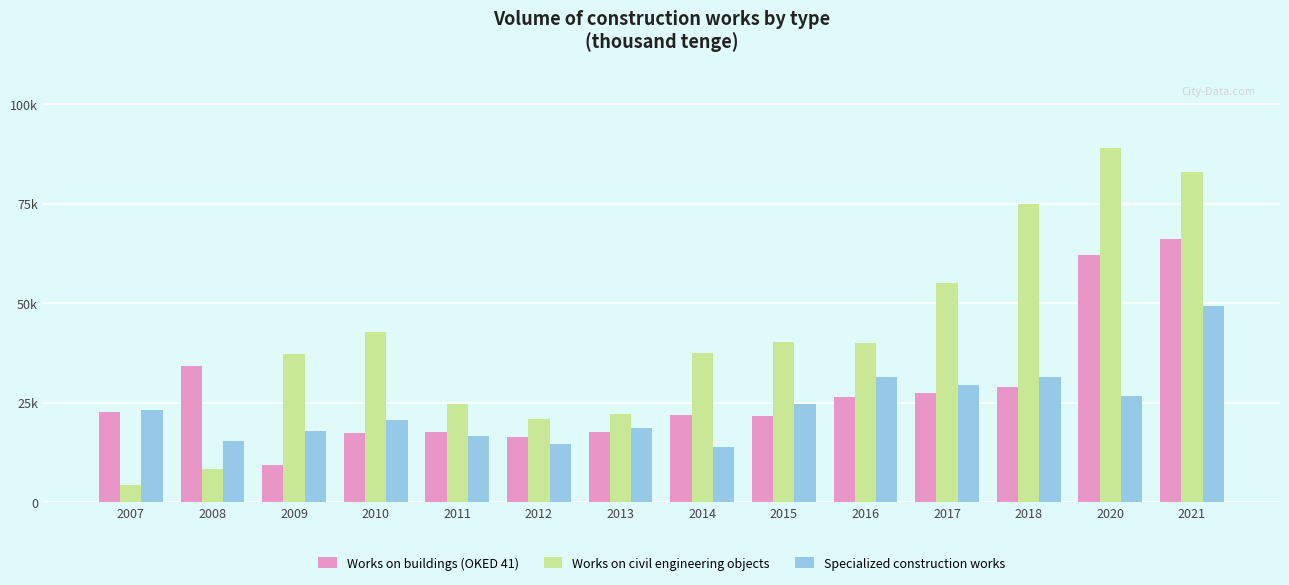

What are all the series names shown in the legend?

Works on buildings (OKED 41), Works on civil engineering objects, Specialized construction works